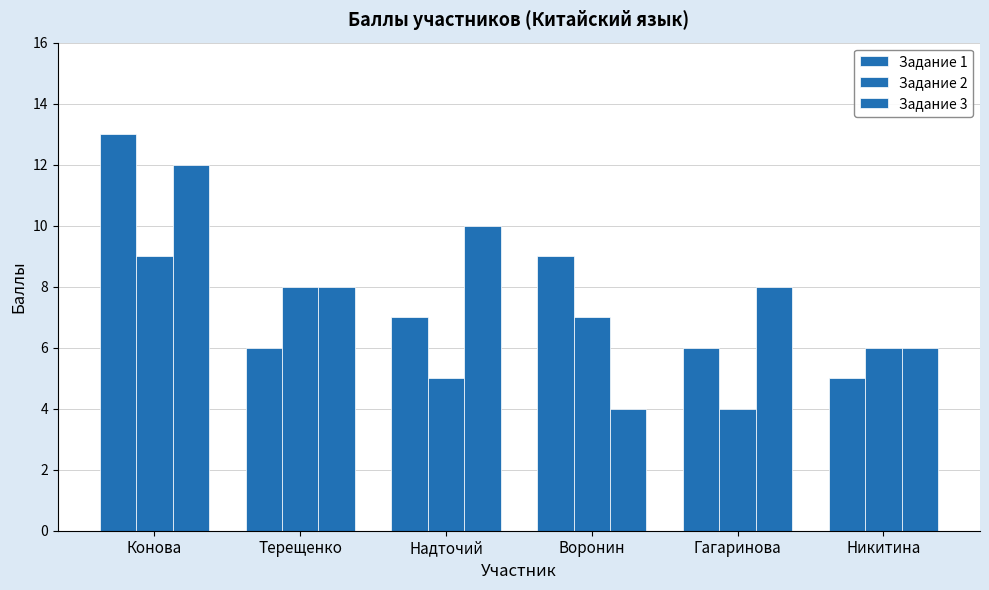

Between Гагаринова and Никитина, which series saw the biggest shift?

Задание 2